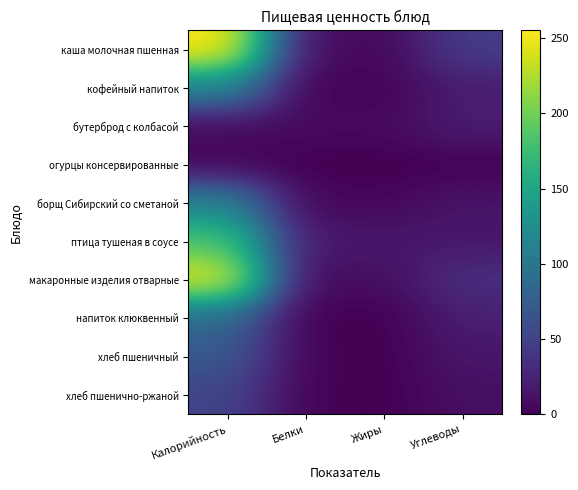

At which category is the sum across all series the highest?

Калорийность